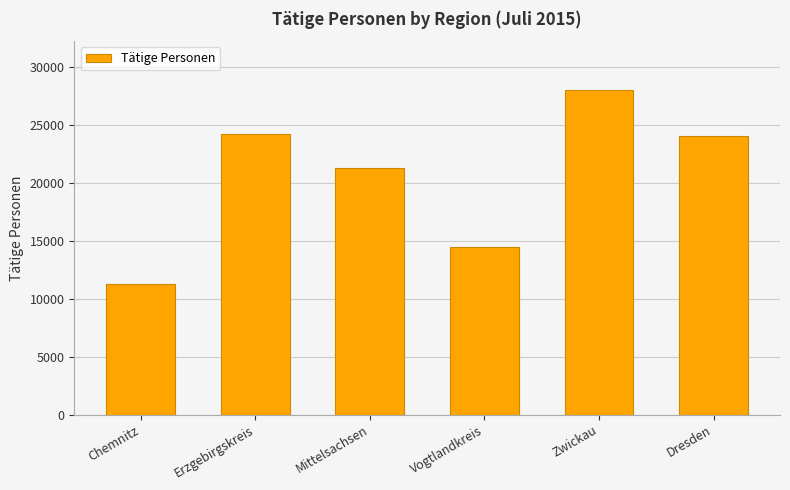

What is the average value?

20571